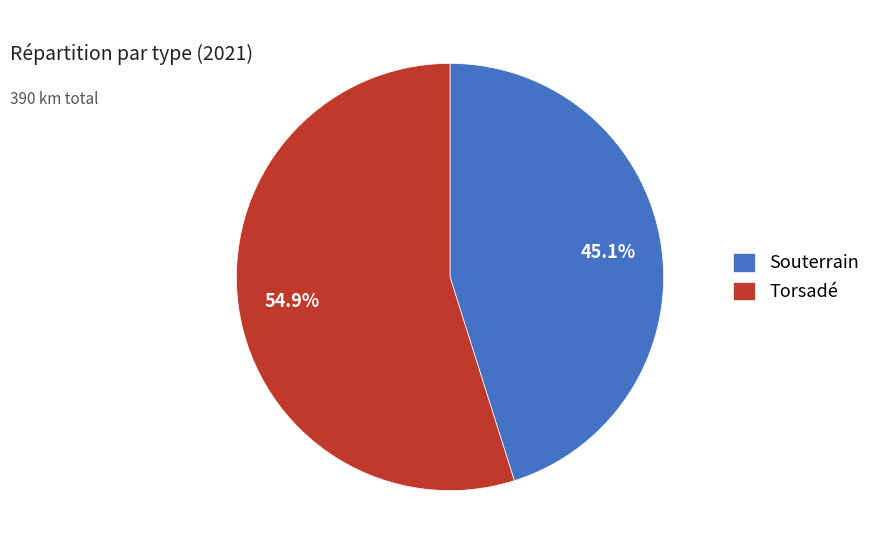

What is the ratio of the value at Torsadé to the value at Souterrain?

1.2